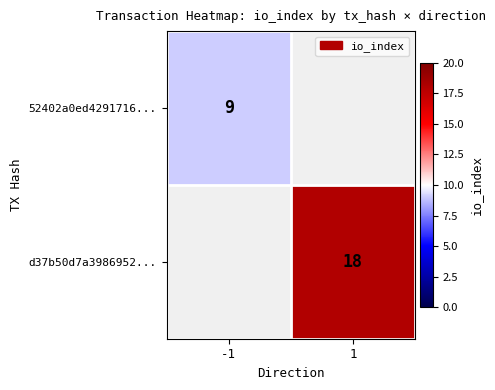

True or false: 52402a0ed4291716... has a value of 9 at -1.

True